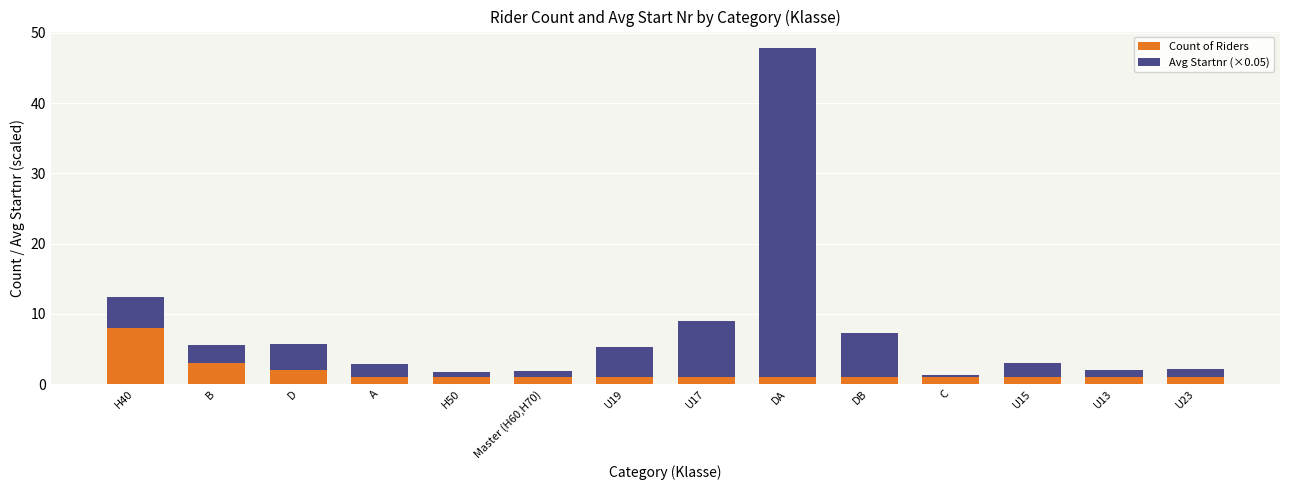

At which category is the sum across all series the highest?

DA